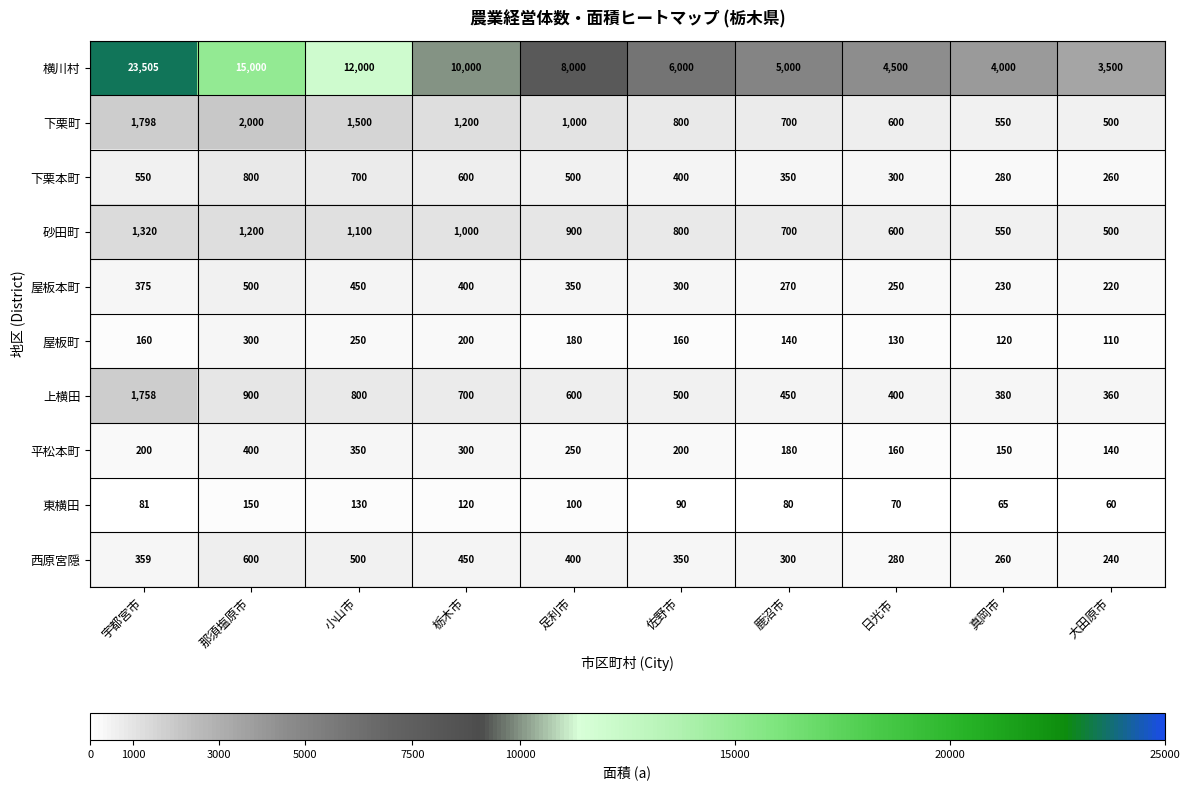

How many distinct data groups are displayed?

10